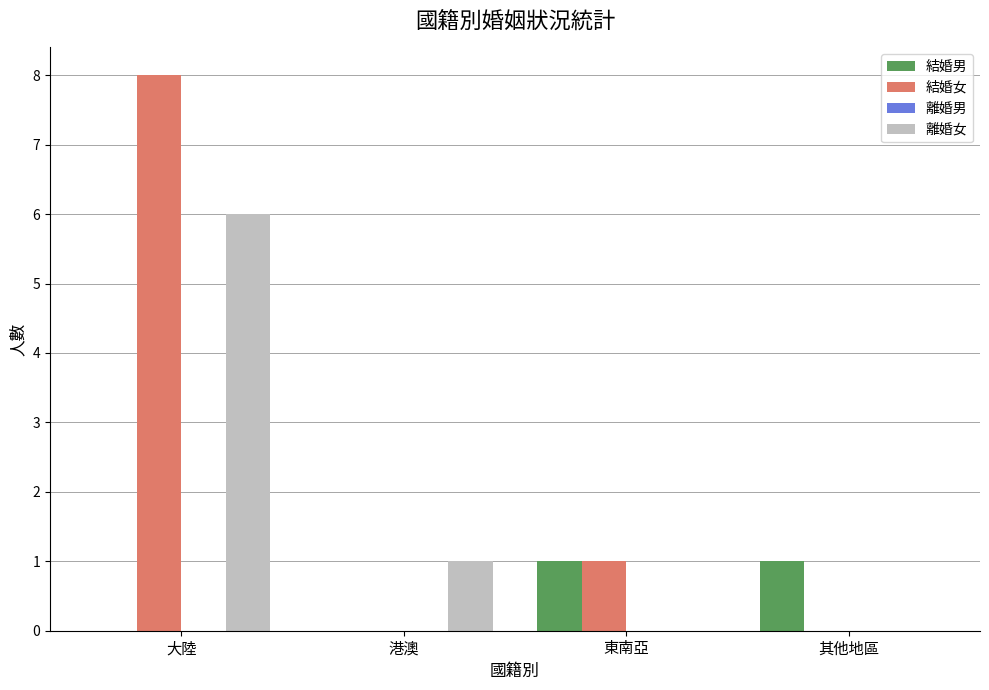

At which category is the sum across all series the highest?

大陸